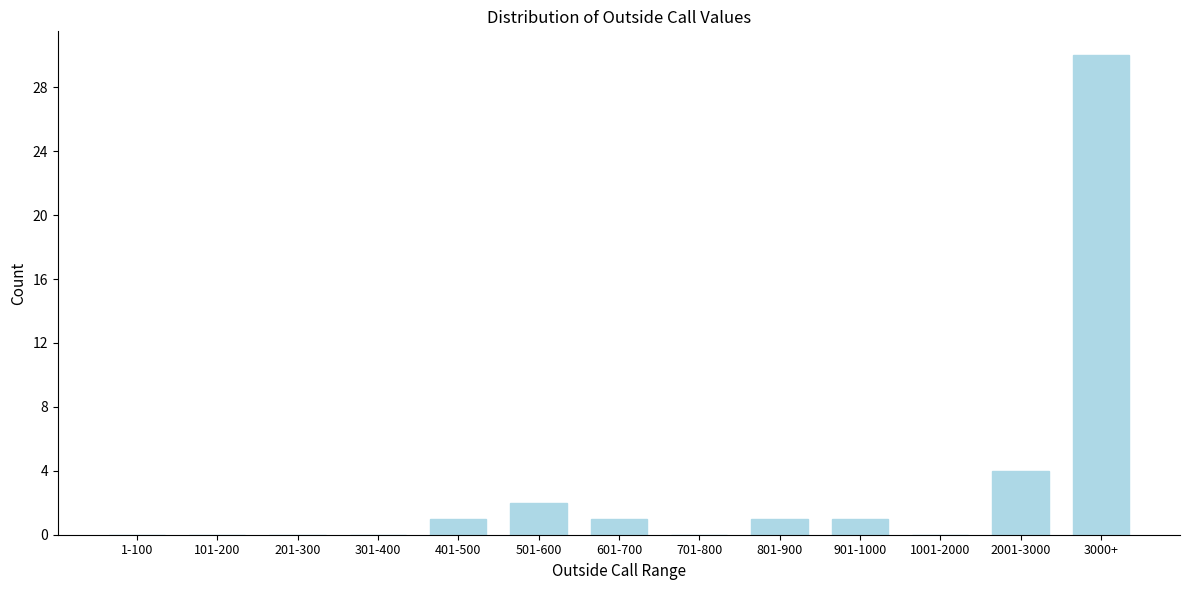

Reading left to right, list all the values displayed in this chart.

1-100=0	101-200=0	201-300=0	301-400=0	401-500=1	501-600=2	601-700=1	701-800=0	801-900=1	901-1000=1	1001-2000=0	2001-3000=4	3000+=30